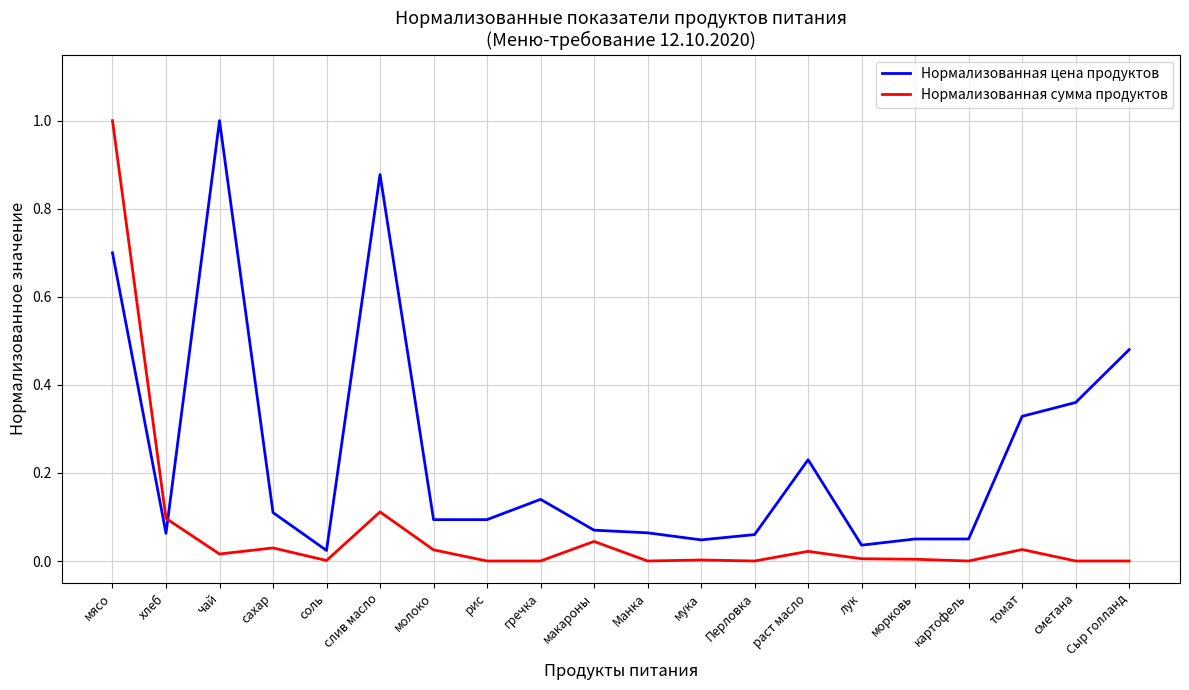

Which series has the largest total across all categories?

Нормализованная цена продуктов